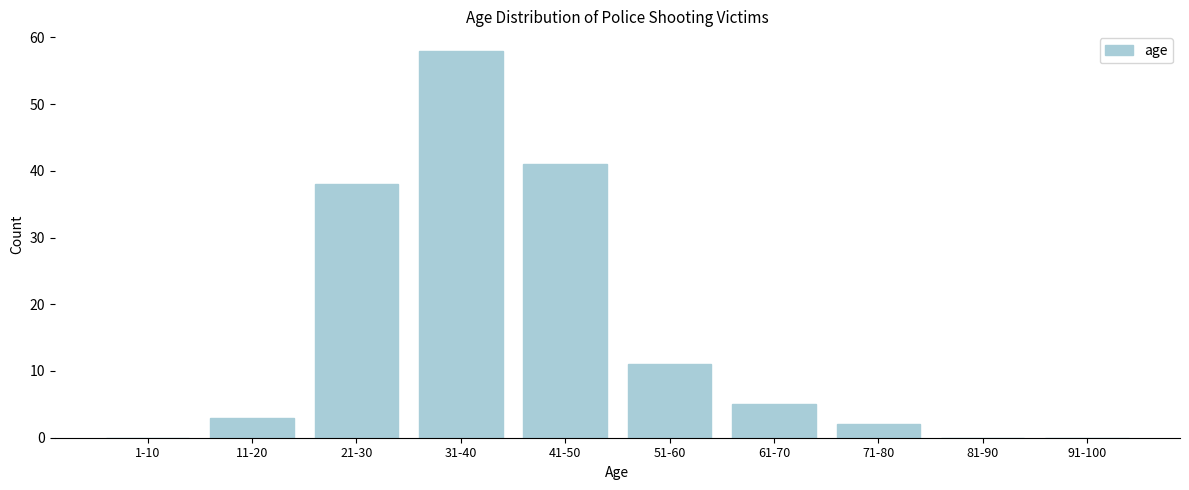

Reading left to right, transcribe all the data shown in this chart.

1-10=0	11-20=3	21-30=38	31-40=58	41-50=41	51-60=11	61-70=5	71-80=2	81-90=0	91-100=0